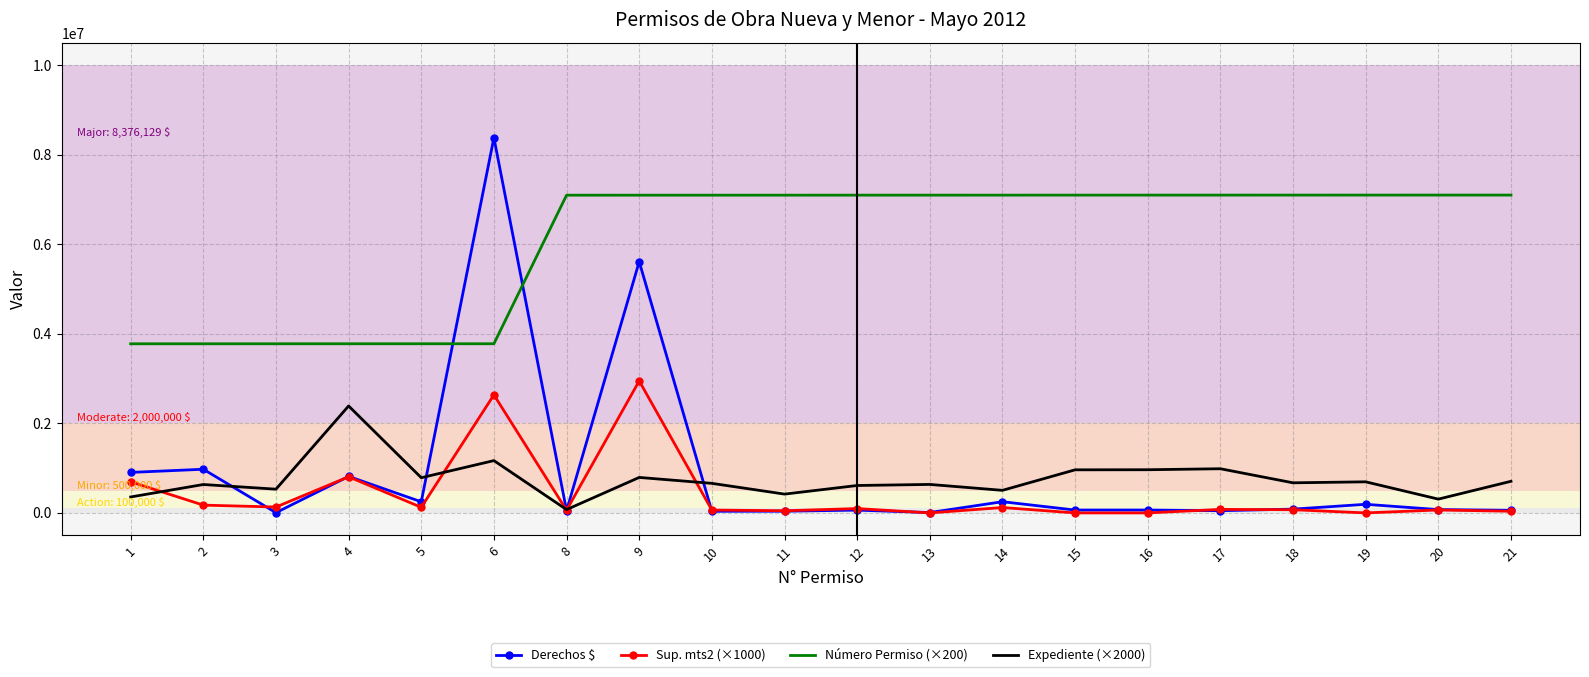

What is the average value of the Derechos $ series?

898227